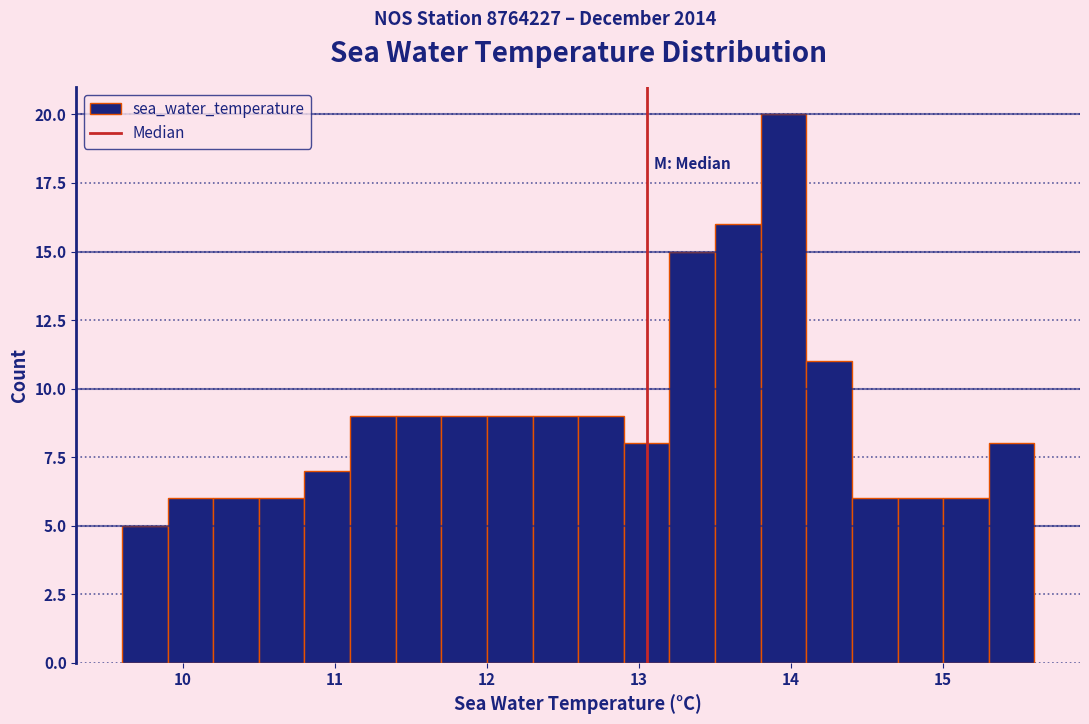

Around what value on the x-axis is the tallest bar? Give the approximate position of its centre, as read against the axis.

14.0